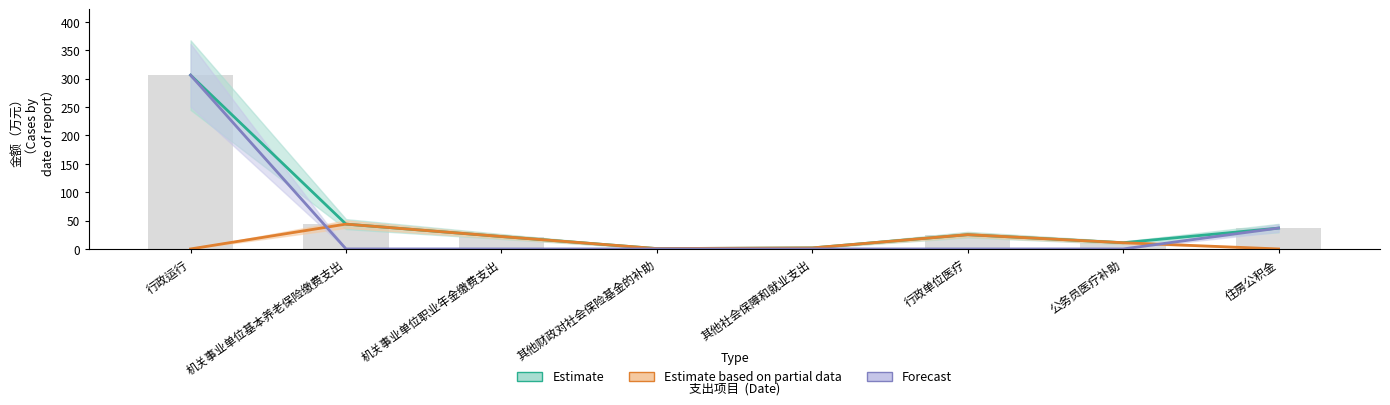

Rank the series by their maximum value, from highest to lowest.

Estimate, Forecast, Estimate based on partial data